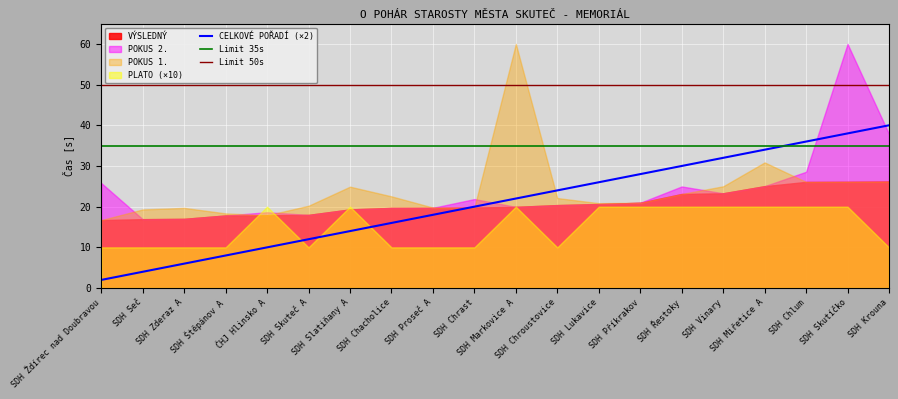

True or false: CELKOVÉ POŘADÍ (×2) and Limit 50s cross at least once.

False